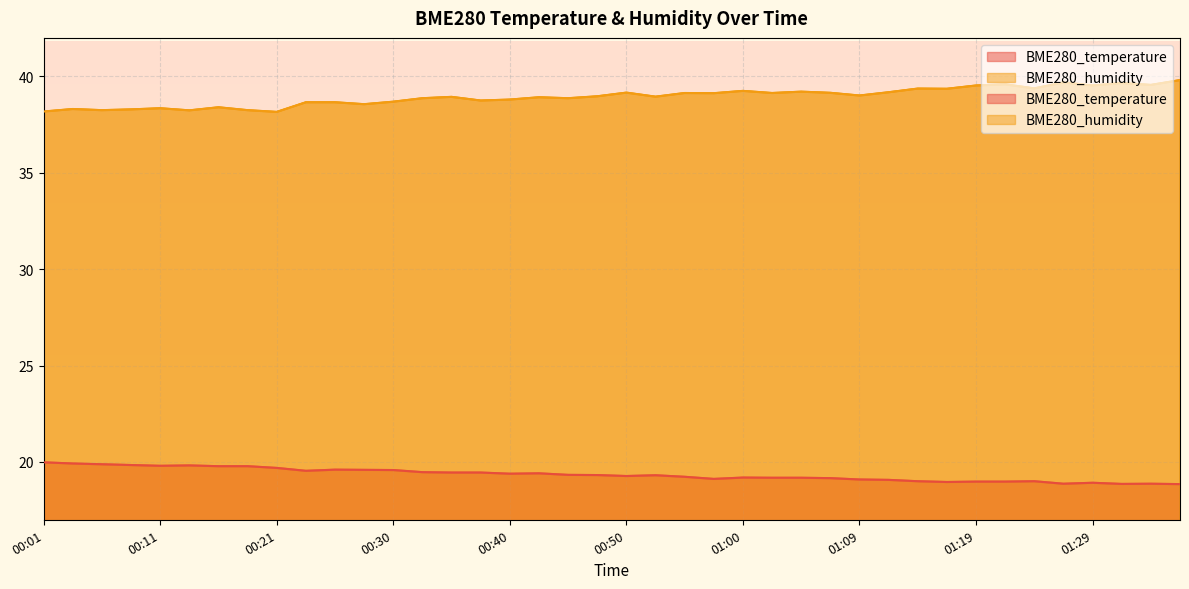

What is the total value across all series at 01:02?

58.3